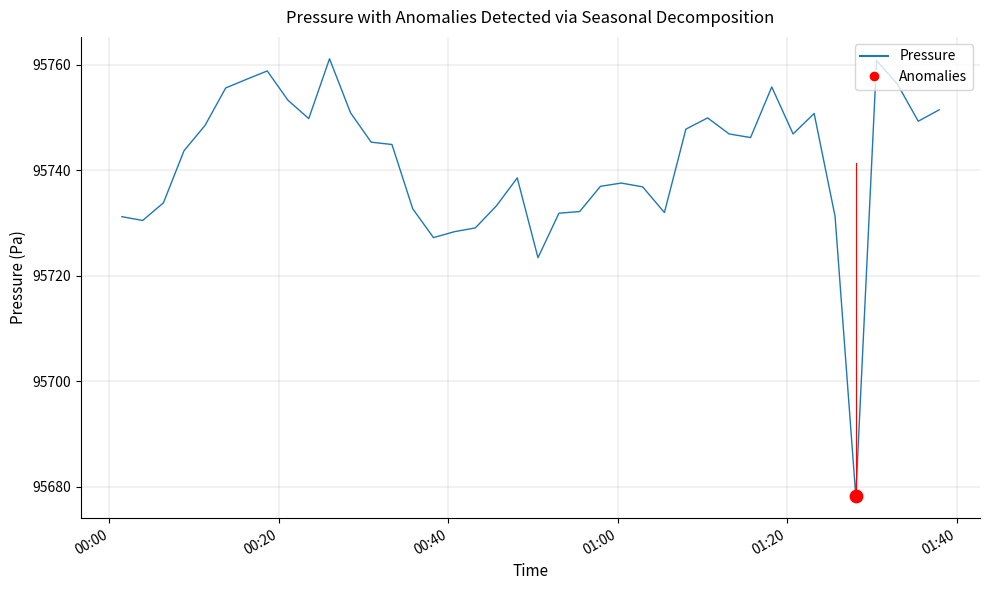

What is the minimum value shown in the chart?

95678.2